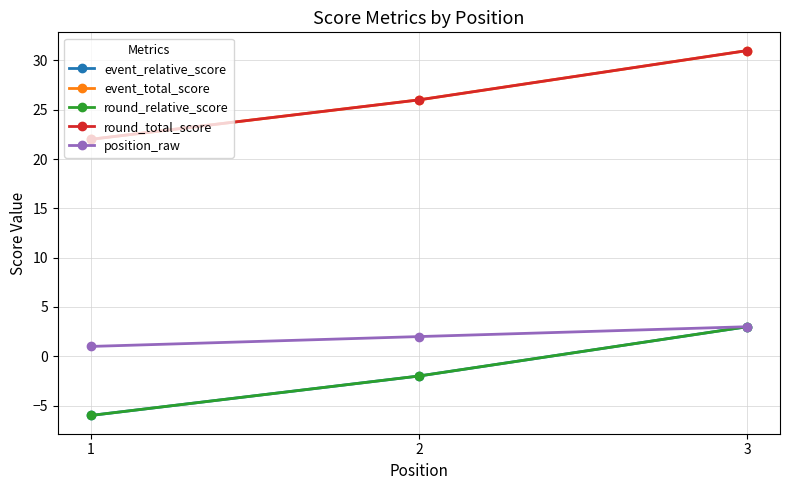

What is the difference between the round_total_score values at 1 and 2?

4